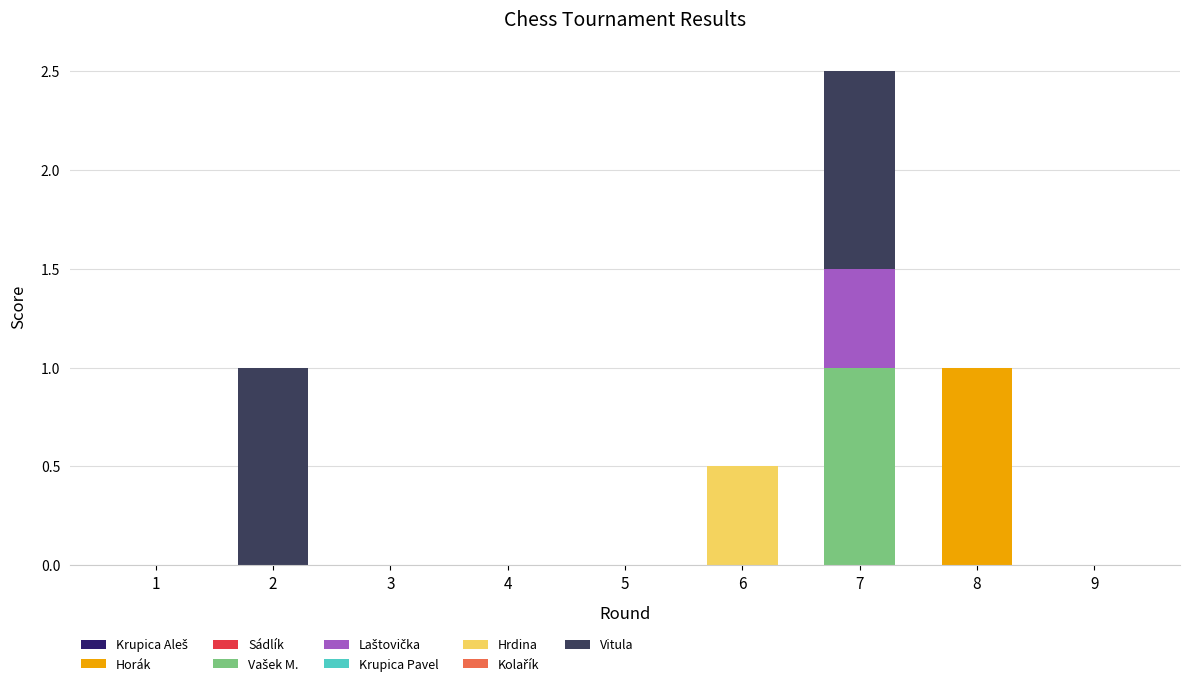

At which category is the sum across all series the highest?

7